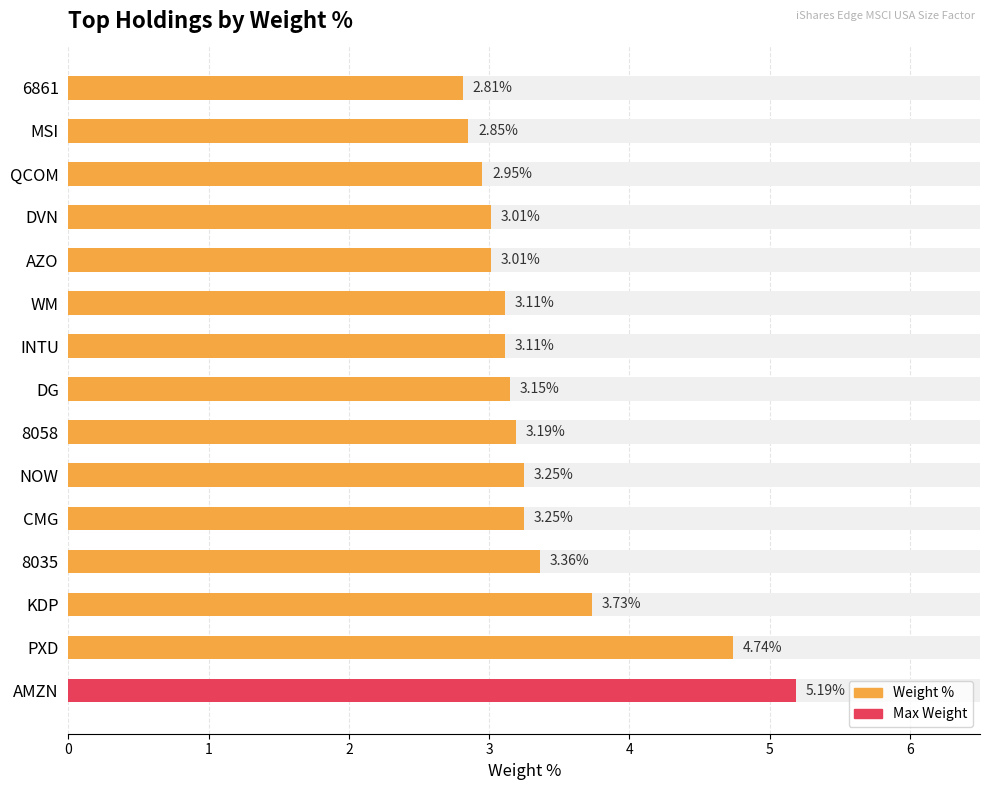

Reading left to right, list all the values displayed in this chart.

5.2	4.7	3.7	3.4	3.2	3.2	3.2	3.1	3.1	3.1	3.0	3.0	3.0	2.9	2.8